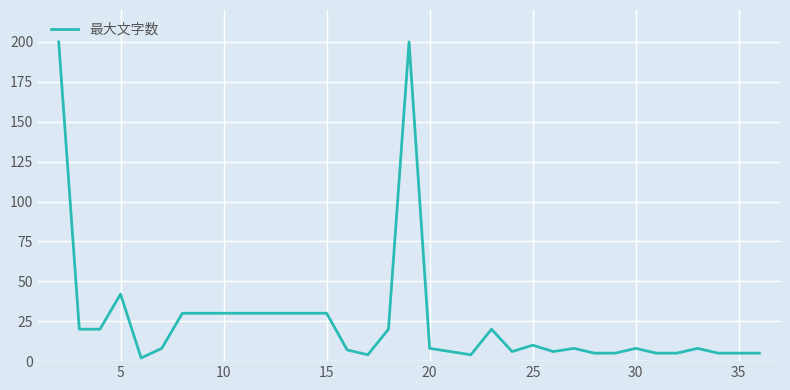

What is the minimum value shown in the chart?

2